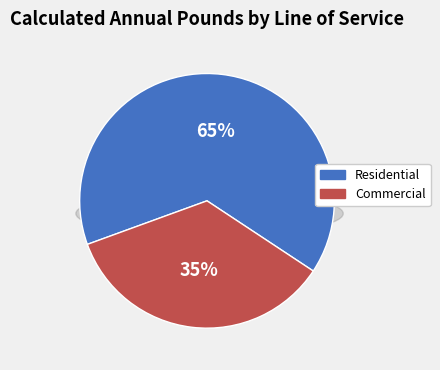

What is the change in value from Residential to Commercial?

-19963862.9